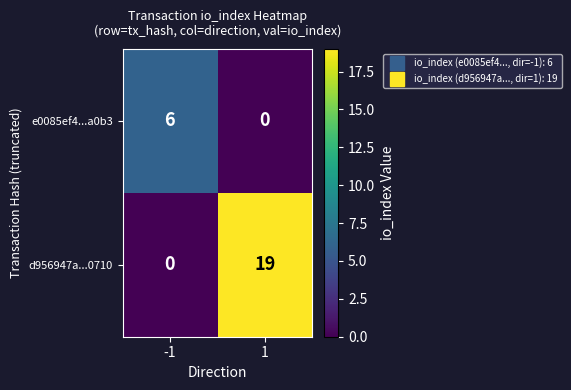

Rank the series by their average value, from lowest to highest.

e0085ef4...a0b3, d956947a...0710